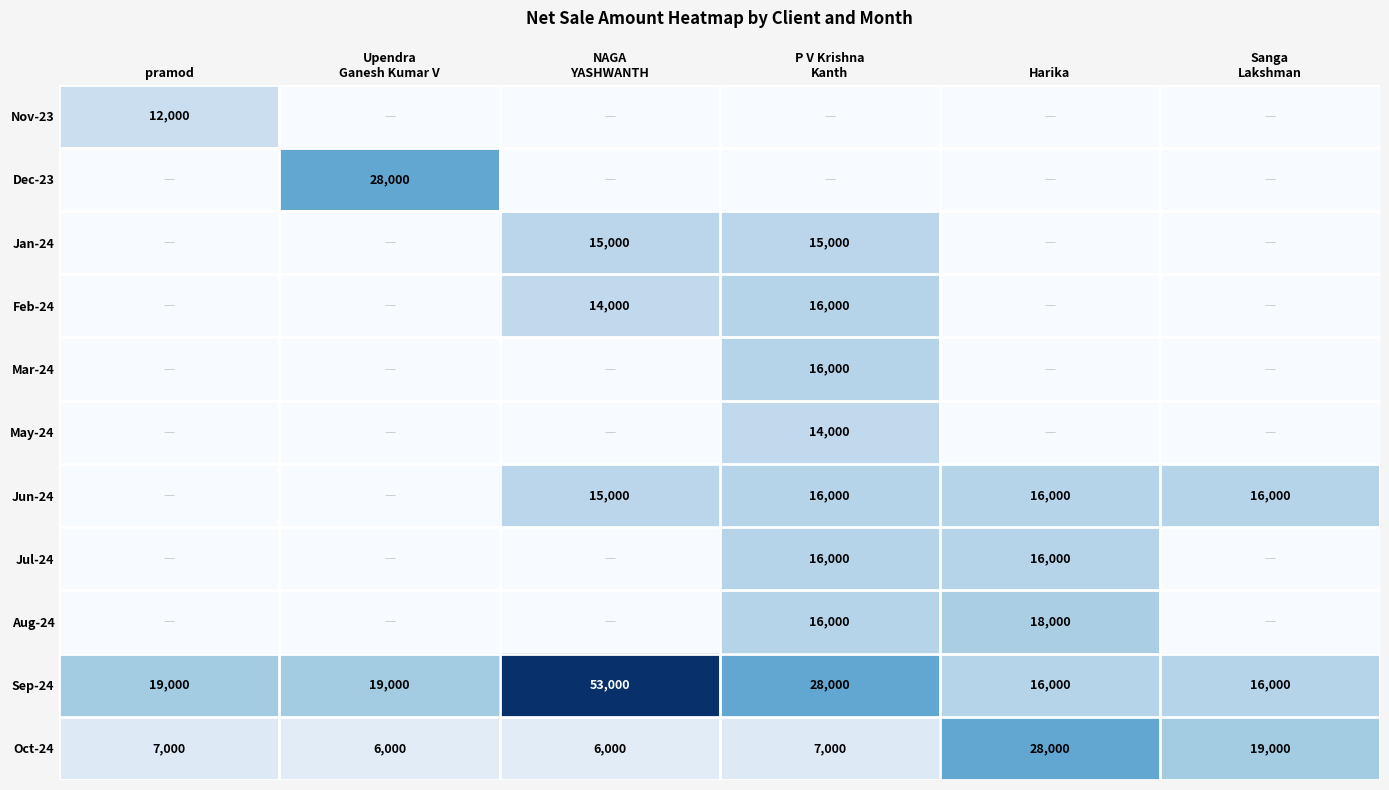

Is it true that Jun-24 equals 23995 at Harika?

False